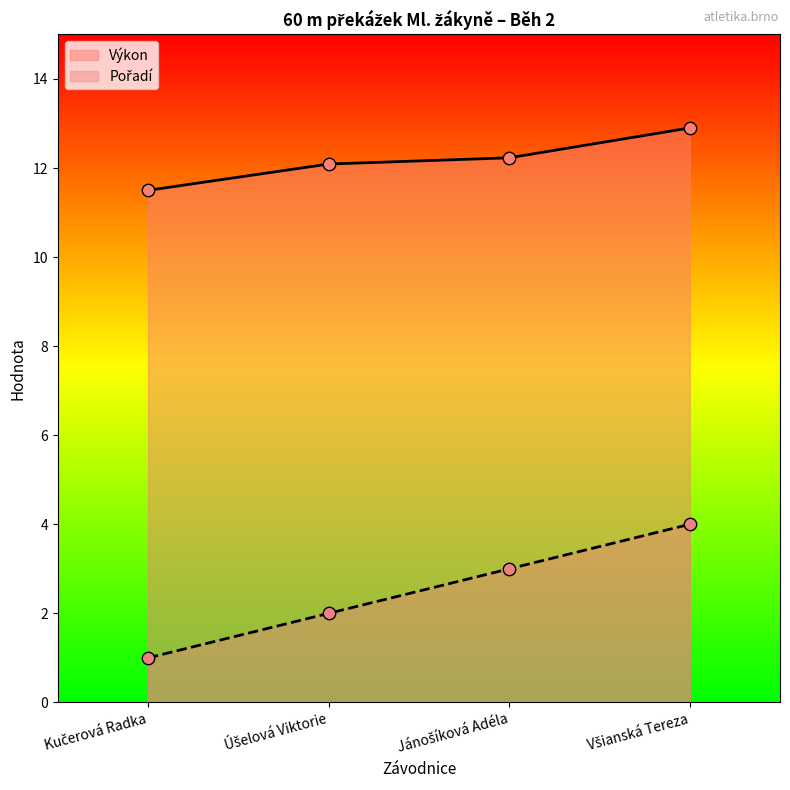

At which category is the sum across all series the highest?

Všianská Tereza